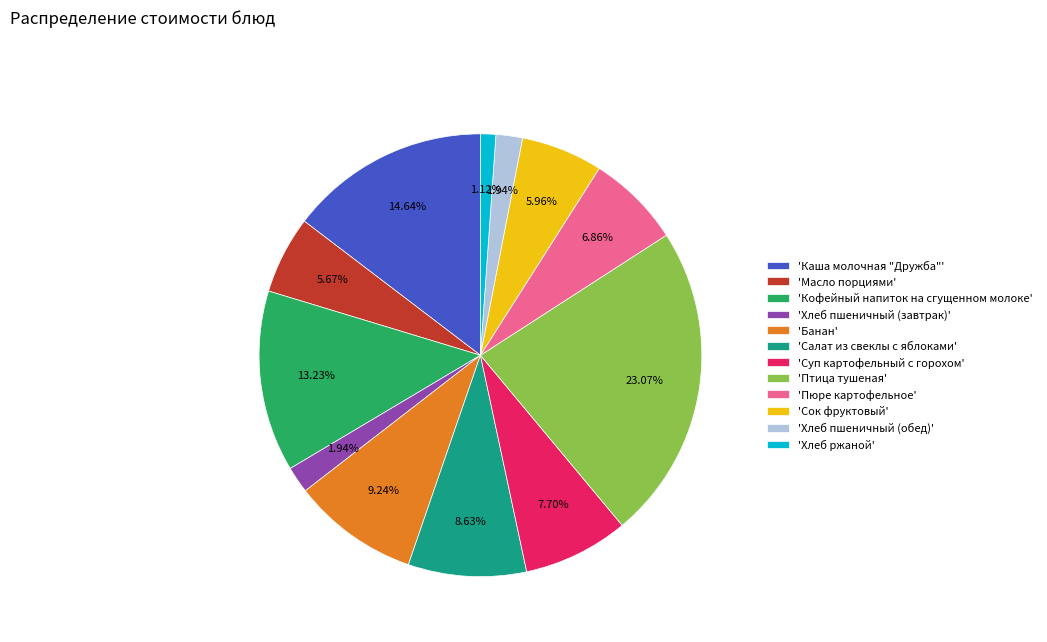

Does 'Суп картофельный с горохом' account for over 50% of the chart?

No